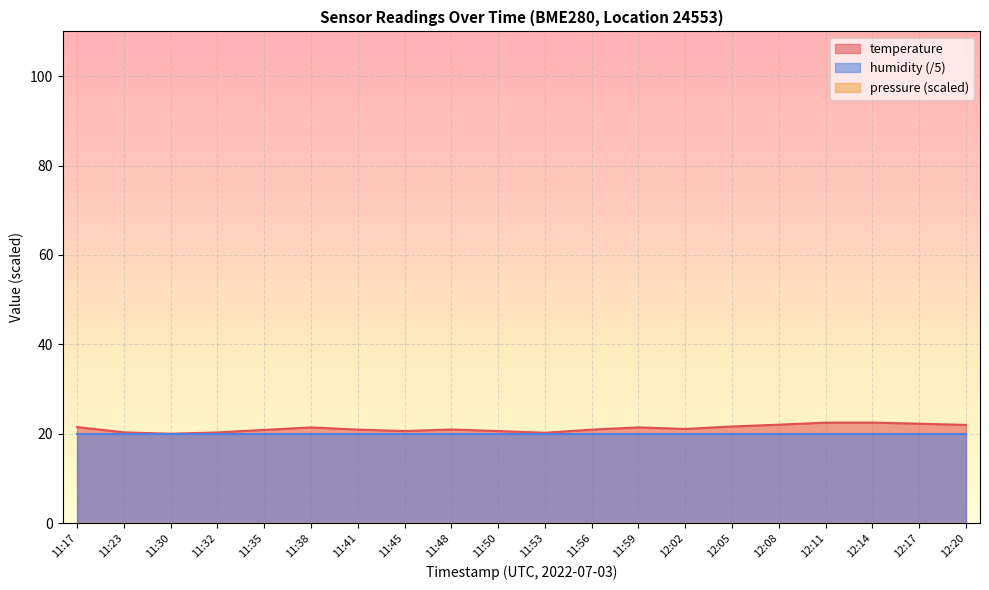

What is the approximate value of temperature at 12:11?

22.5